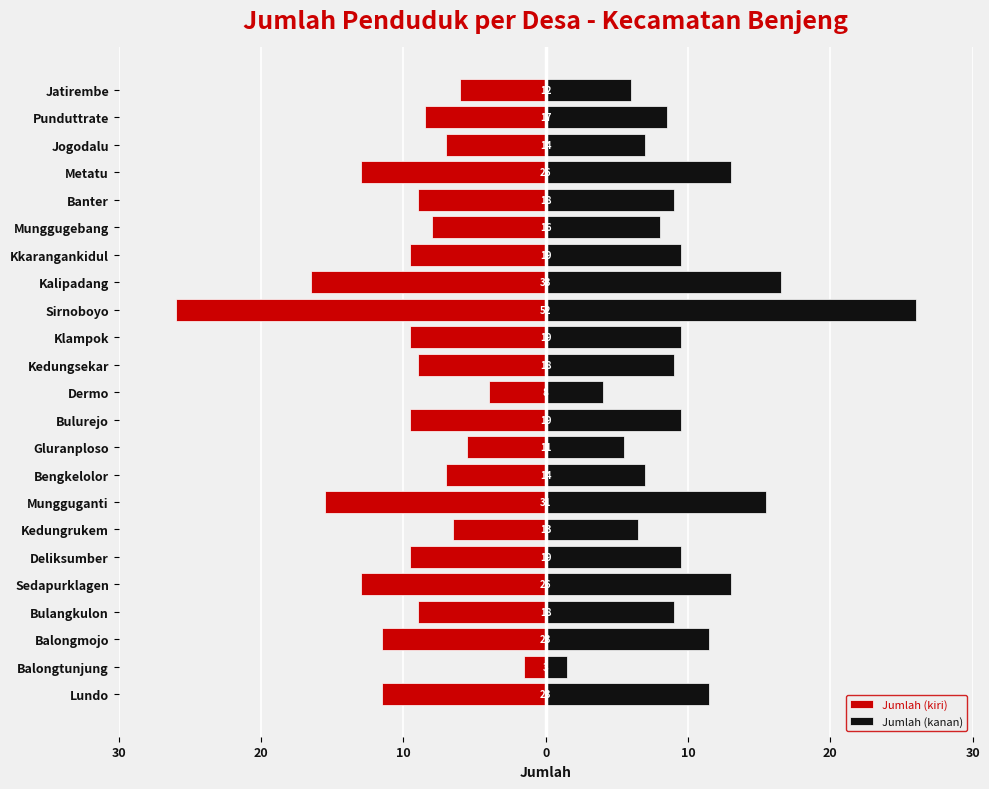

What are all the series names shown in the legend?

Jumlah (kiri), Jumlah (kanan)